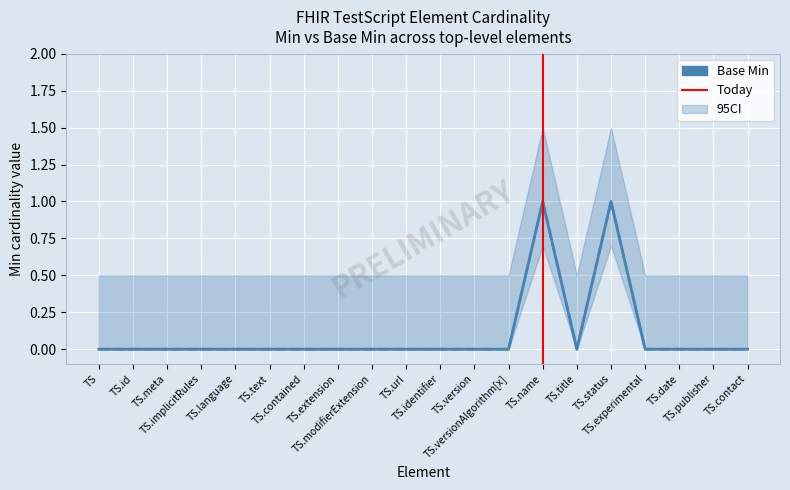

Is it true that Base Min equals 0 at TS.meta?

True